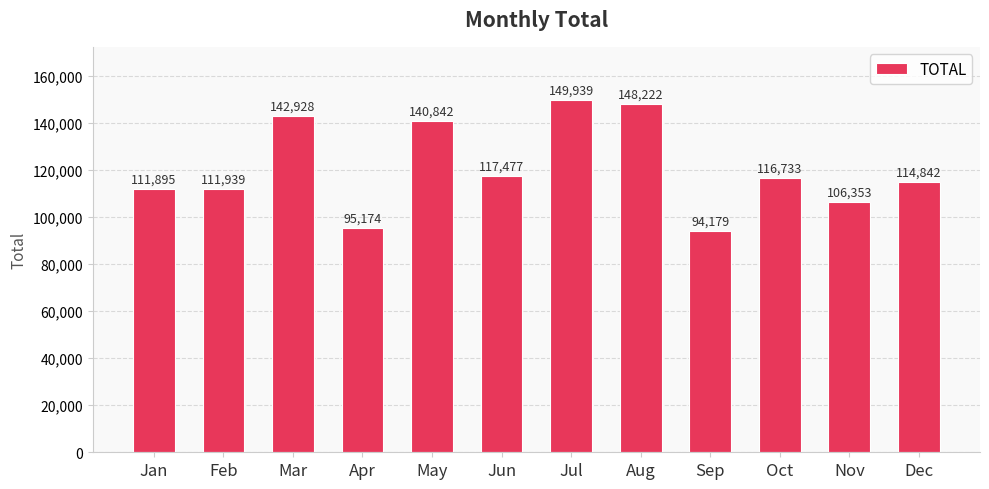

The chart shows a value of 114842.4 at Dec. True or false?

True